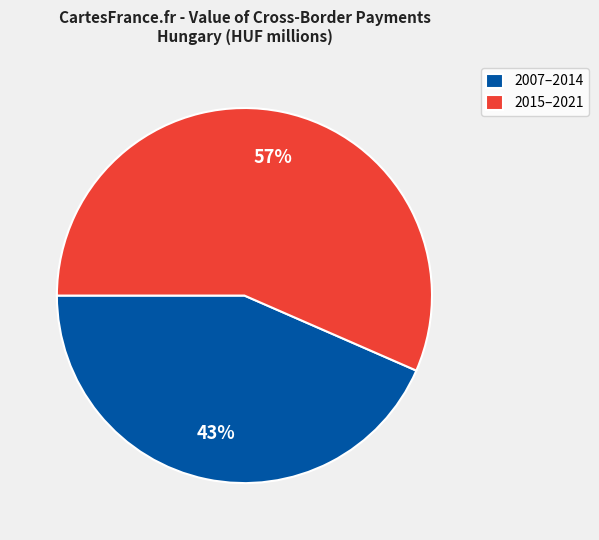

To the nearest percent, what is the combined percentage of 2015–2021 and 2007–2014?

100%